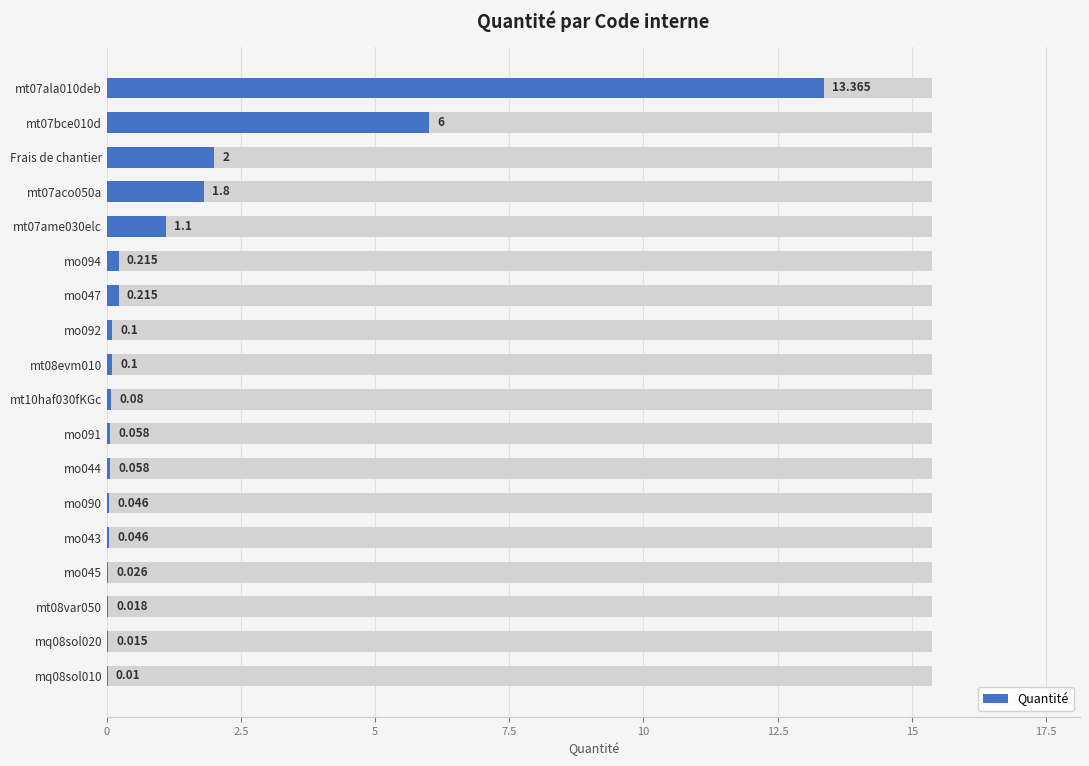

Which has a higher value, mo045 or mt07ame030elc?

mt07ame030elc